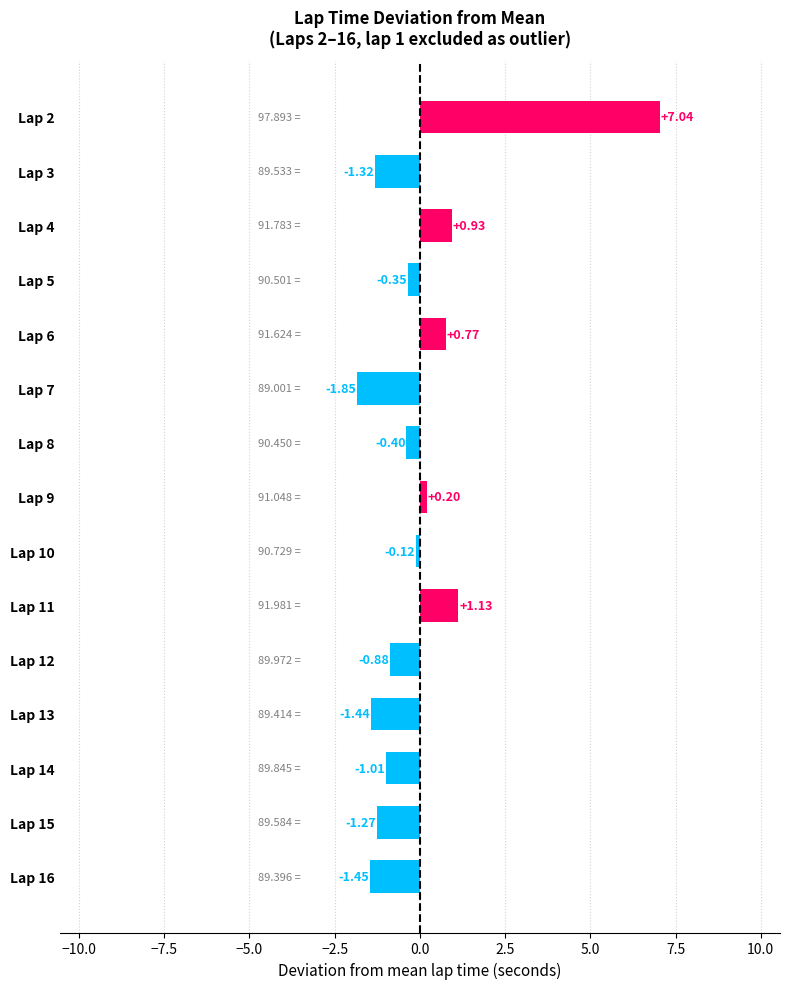

List the labels in order of value, largest first.

Lap 2, Lap 11, Lap 4, Lap 6, Lap 9, Lap 10, Lap 5, Lap 8, Lap 12, Lap 14, Lap 15, Lap 3, Lap 13, Lap 16, Lap 7